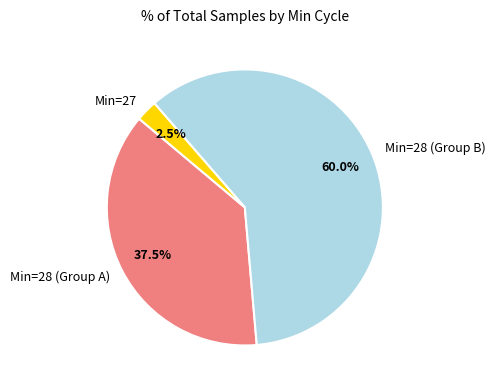

How many slices are in this pie chart?

3